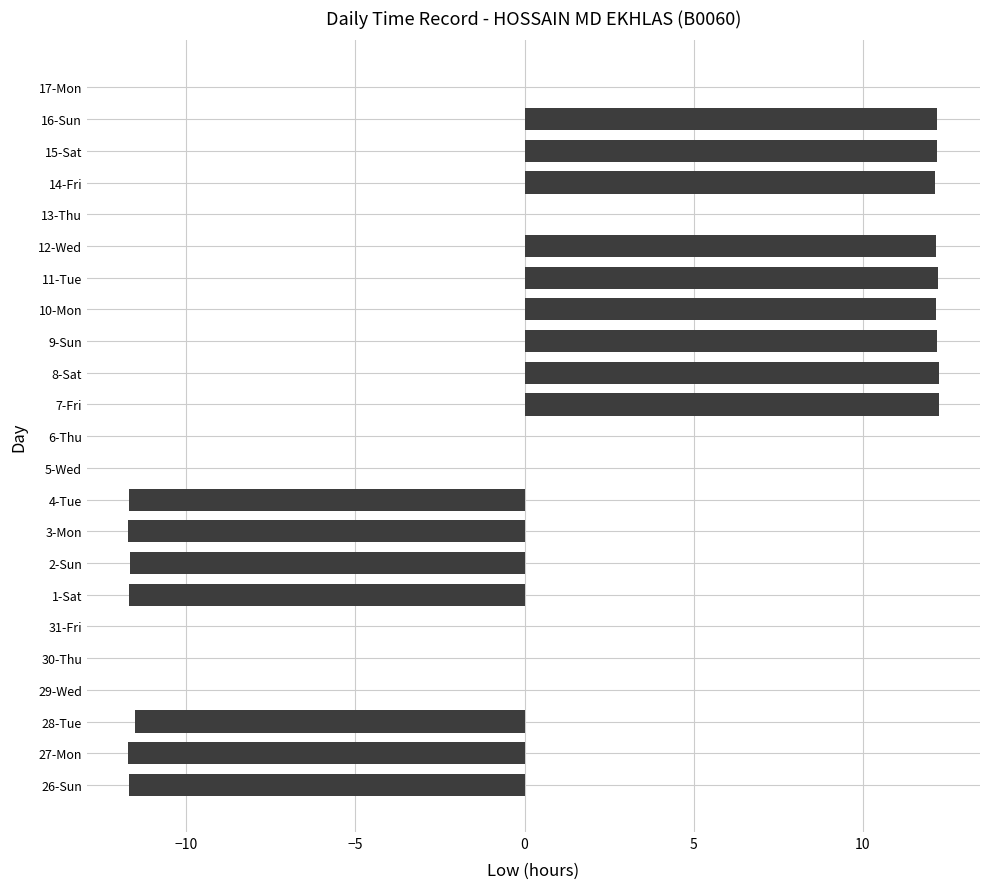

The chart shows a value of 12.2 at 15-Sat. True or false?

True